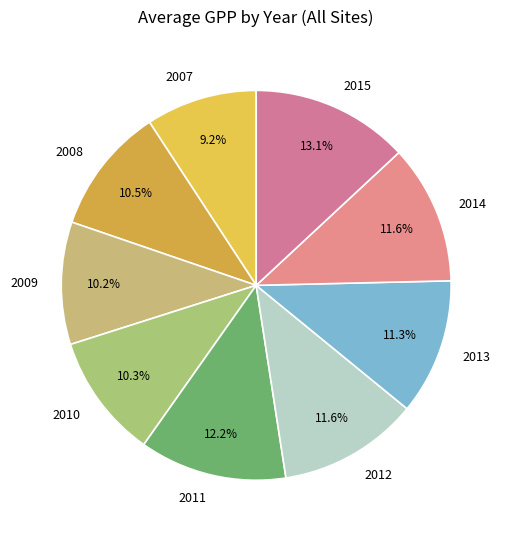

Count the number of slices in the pie.

9